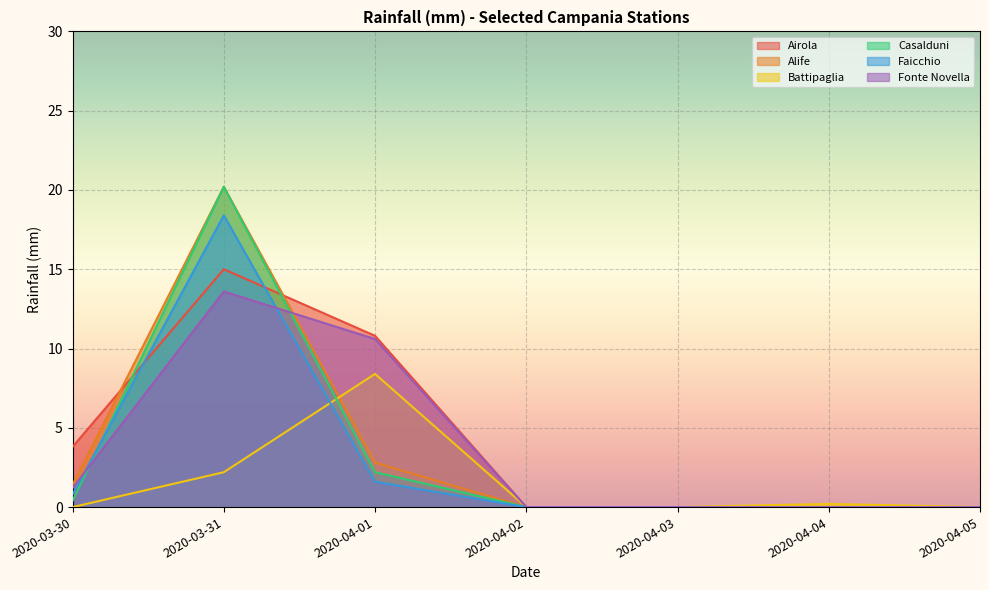

Between 2020-03-30 and 2020-04-05, which series saw the biggest shift?

Airola